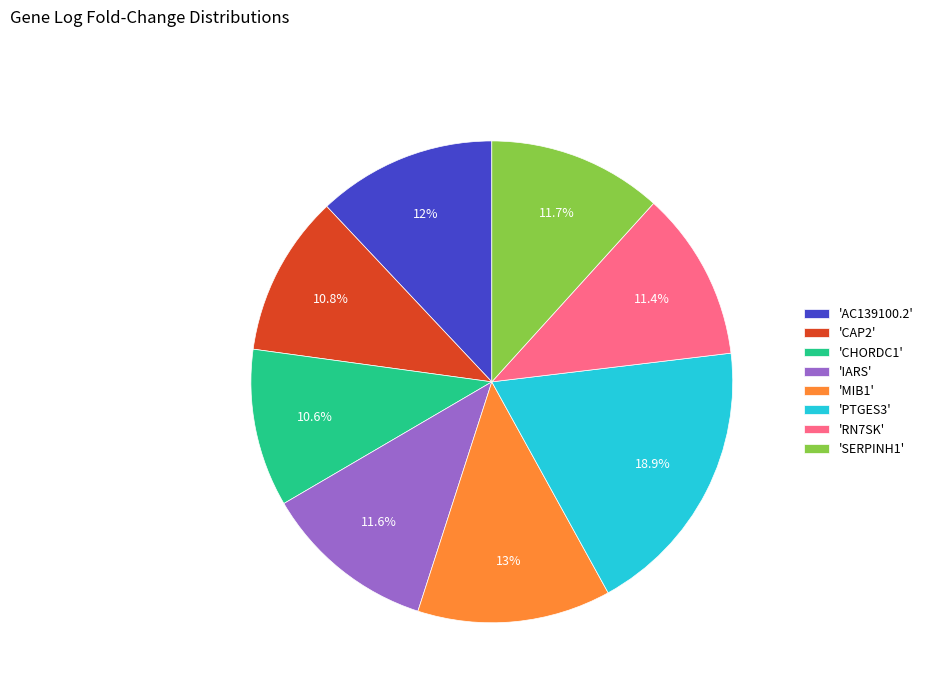

How much of the chart is everything except 'CHORDC1'?

89.4%